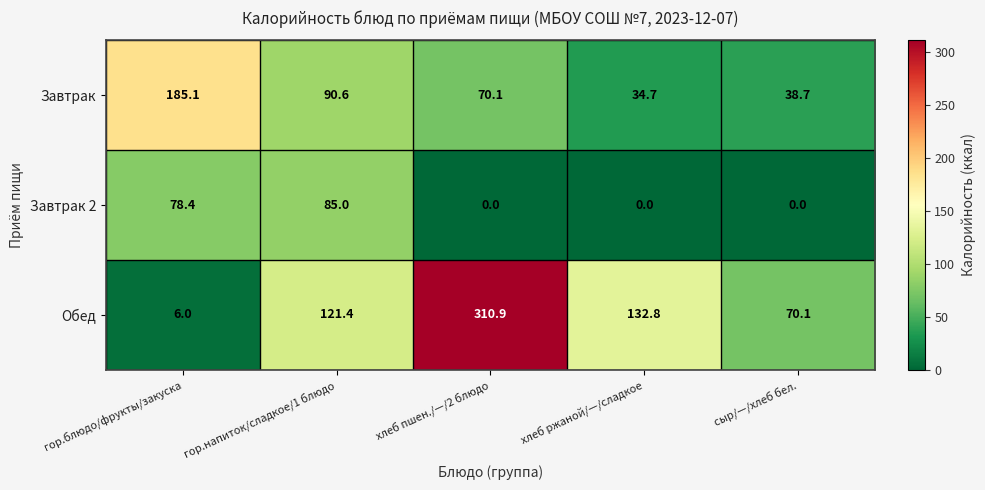

At how many categories does at least one series exceed 92?

4